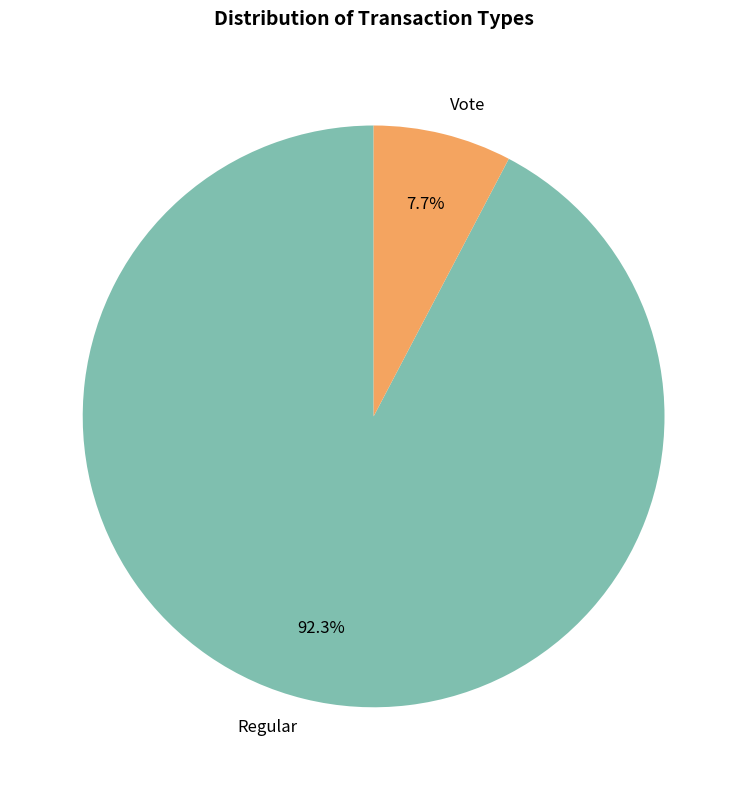

What percentage is the Regular slice, to the nearest percent?

92%